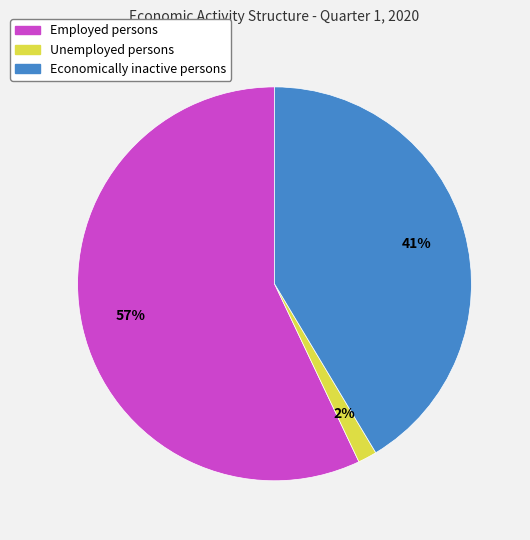

True or false: Employed persons accounts for 57% of the total.

True